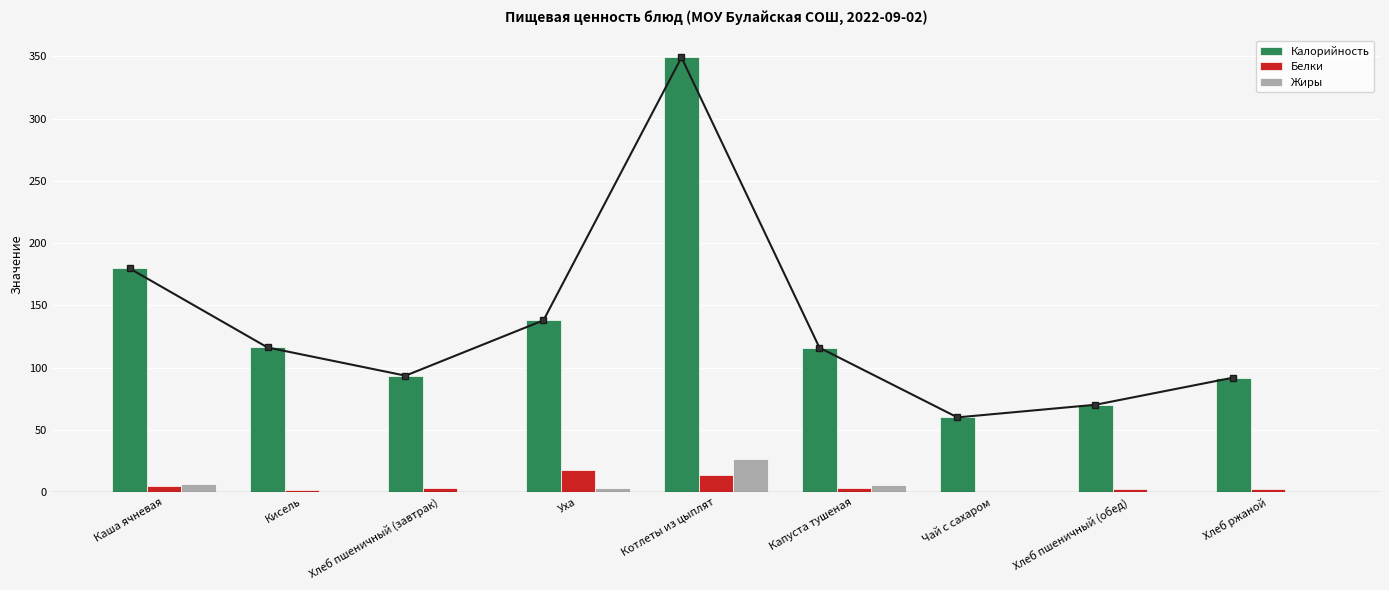

How many bars are there in total?

27